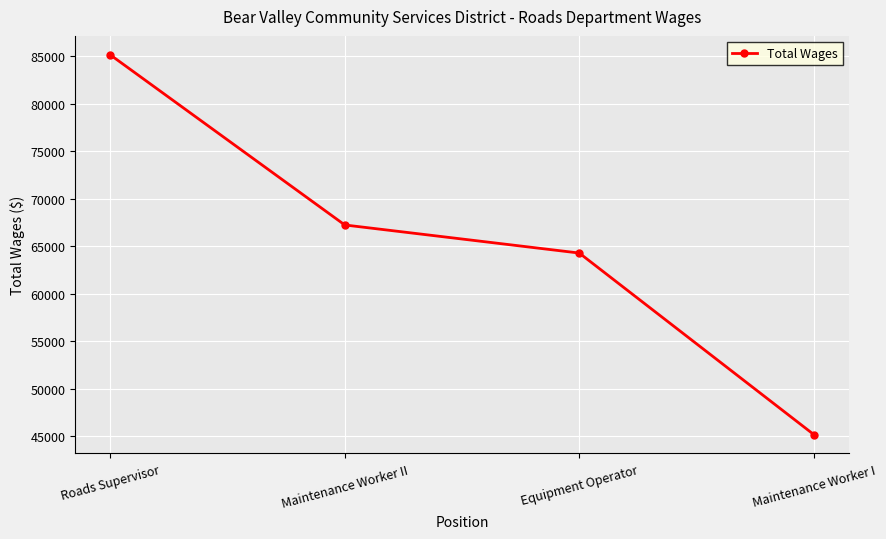

True or false: the data shows 134818 at Roads Supervisor.

False